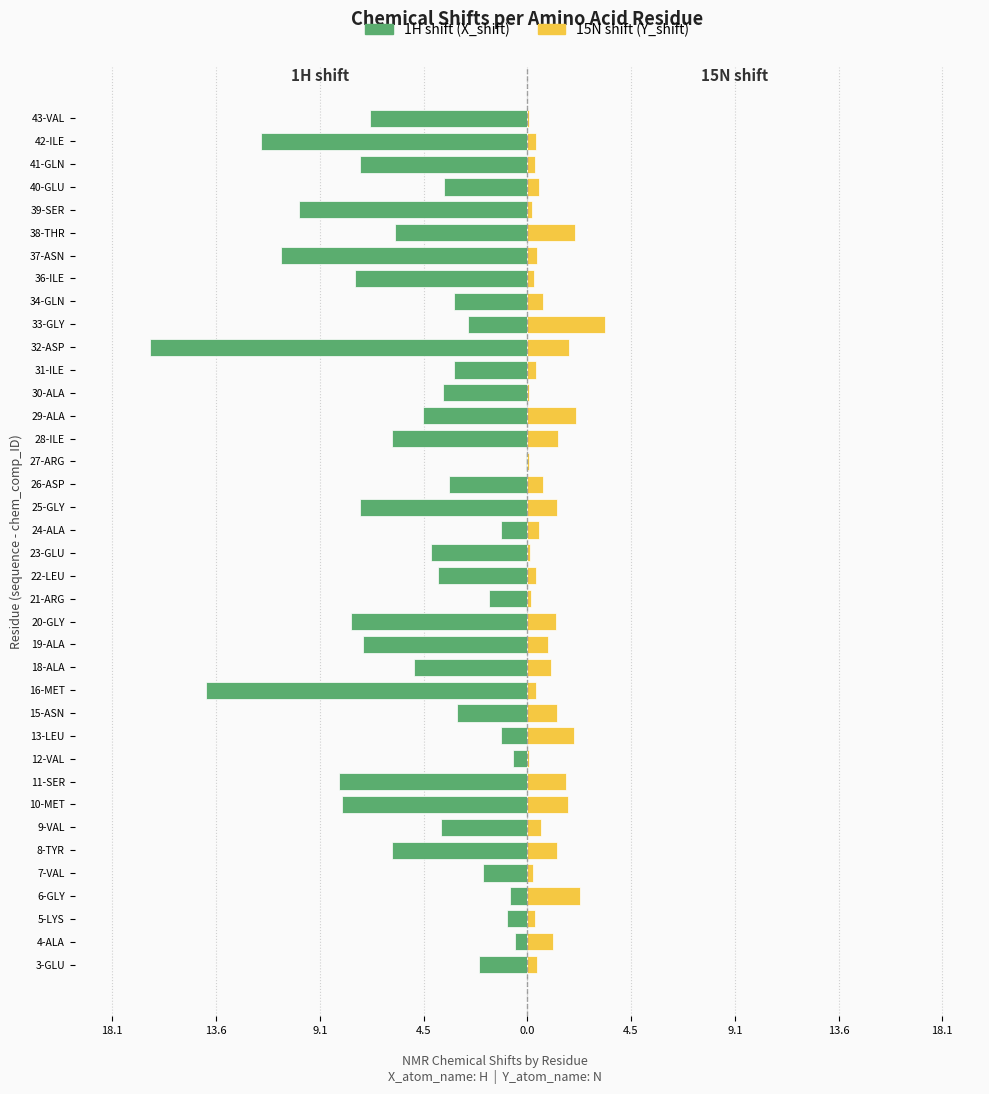

The 1H shift (X_shift) series shows -1.2 at 5-LYS. True or false?

False